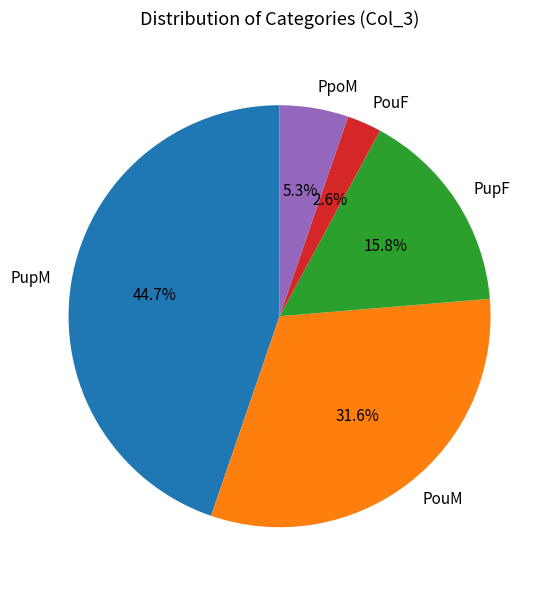

Which slice is the smallest?

PouF